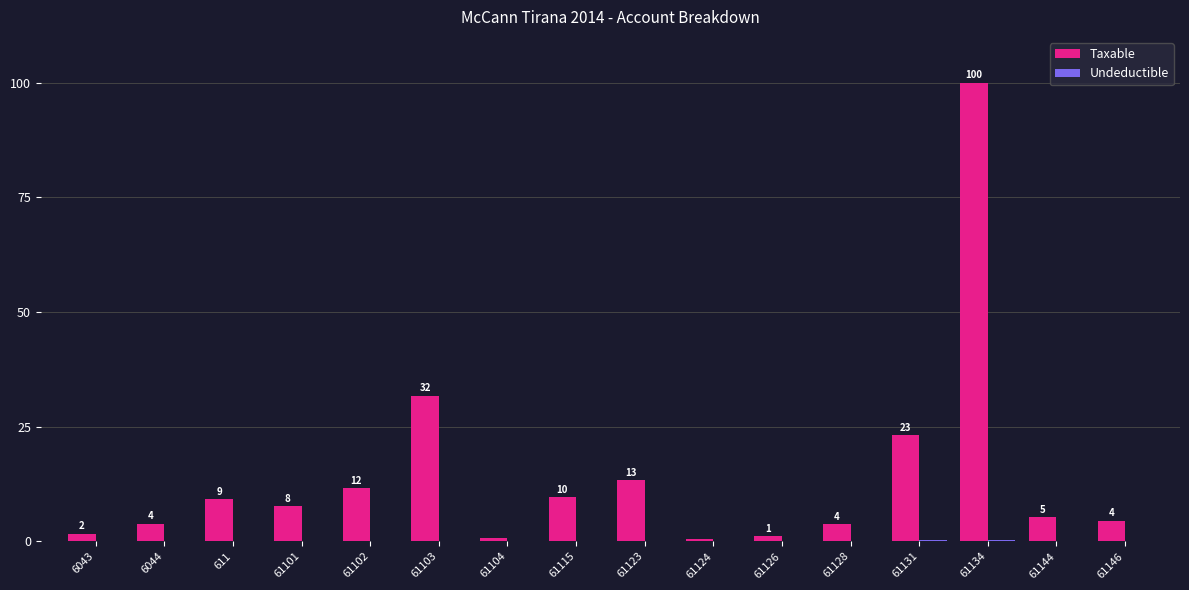

Read the Taxable value at 61146.

4.5